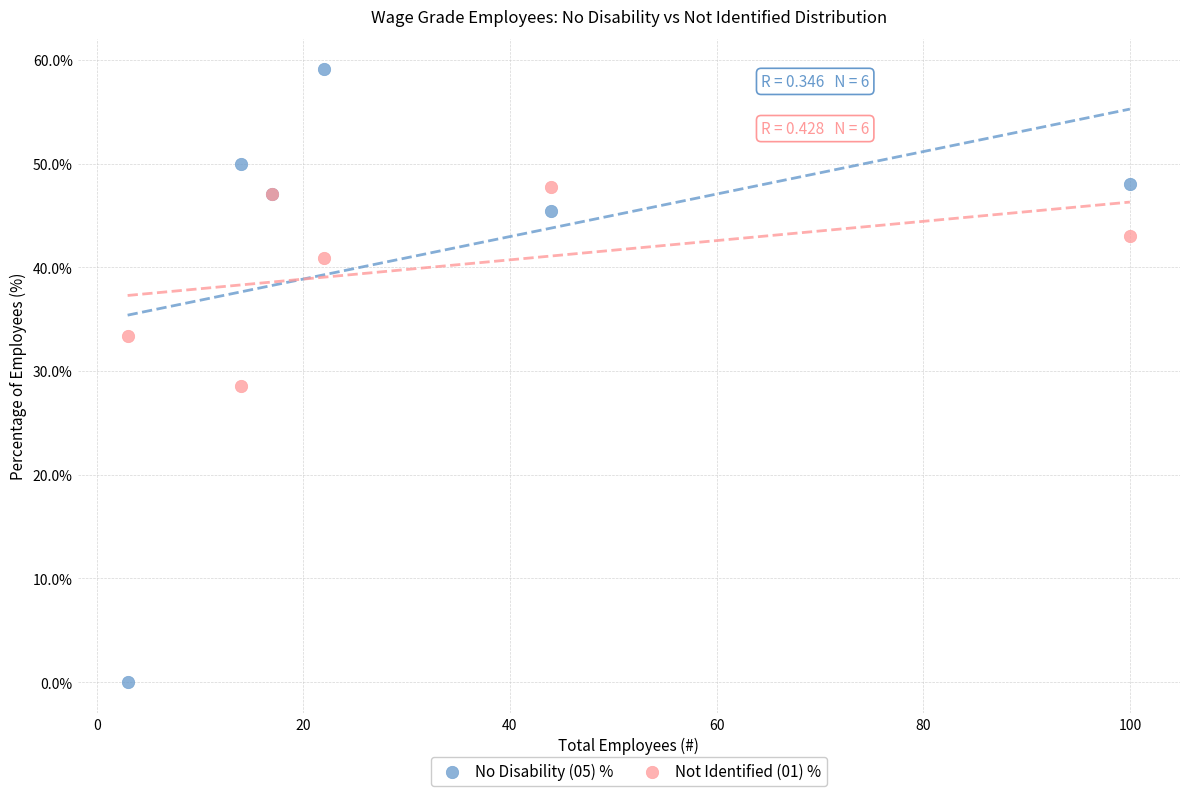

Which series reaches the minimum Y coordinate?

No Disability (05) %